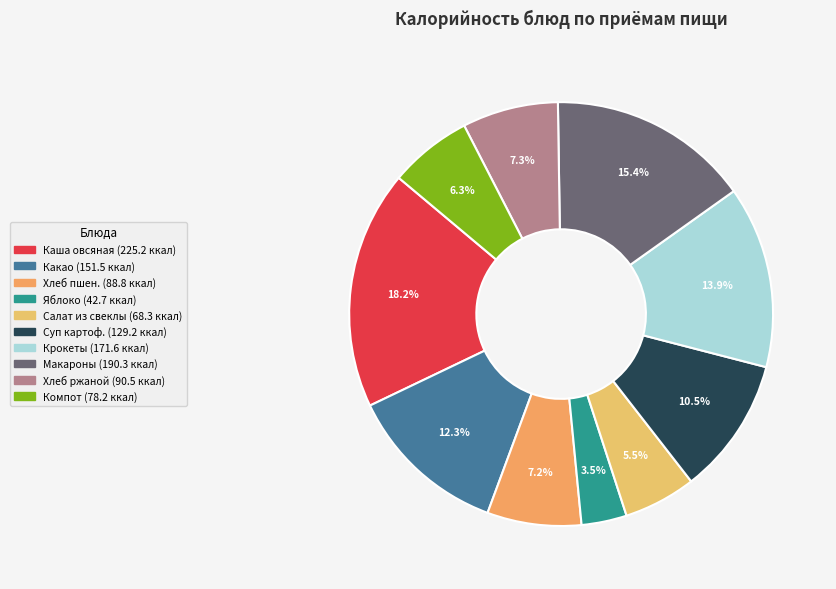

How many slices are in this pie chart?

10